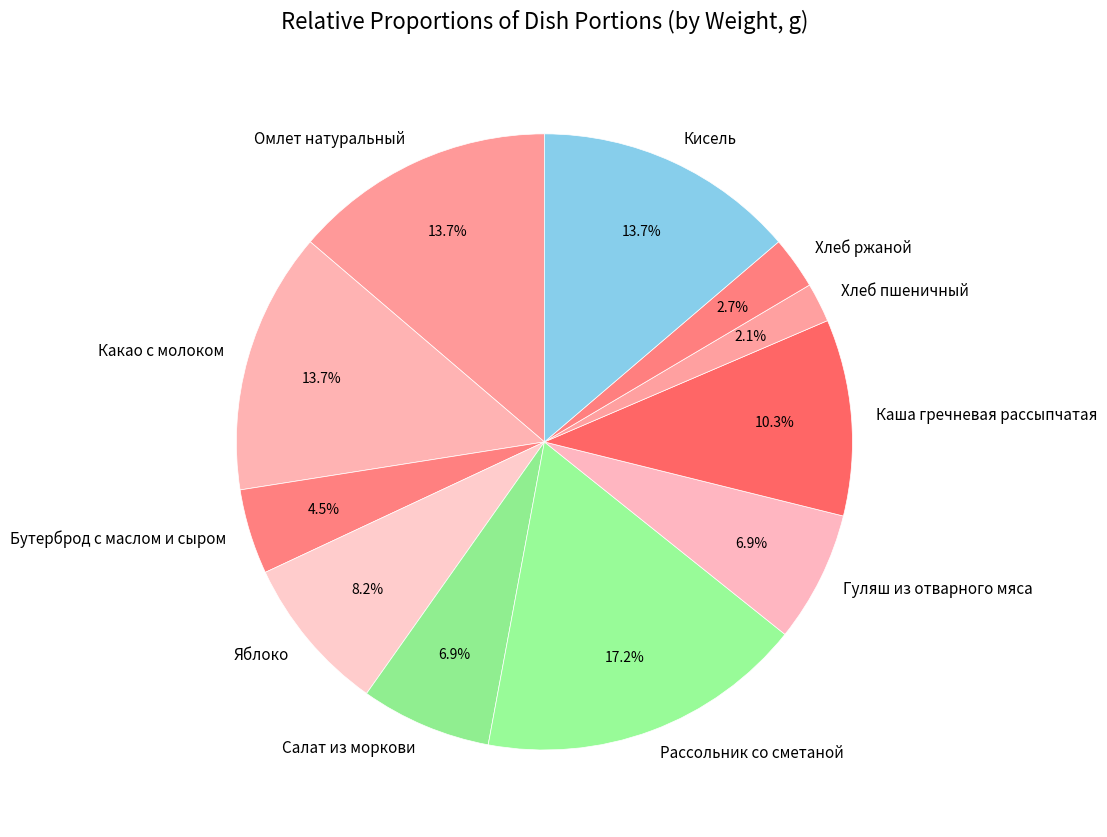

To the nearest percent, what portion does Гуляш из отварного мяса represent?

7%